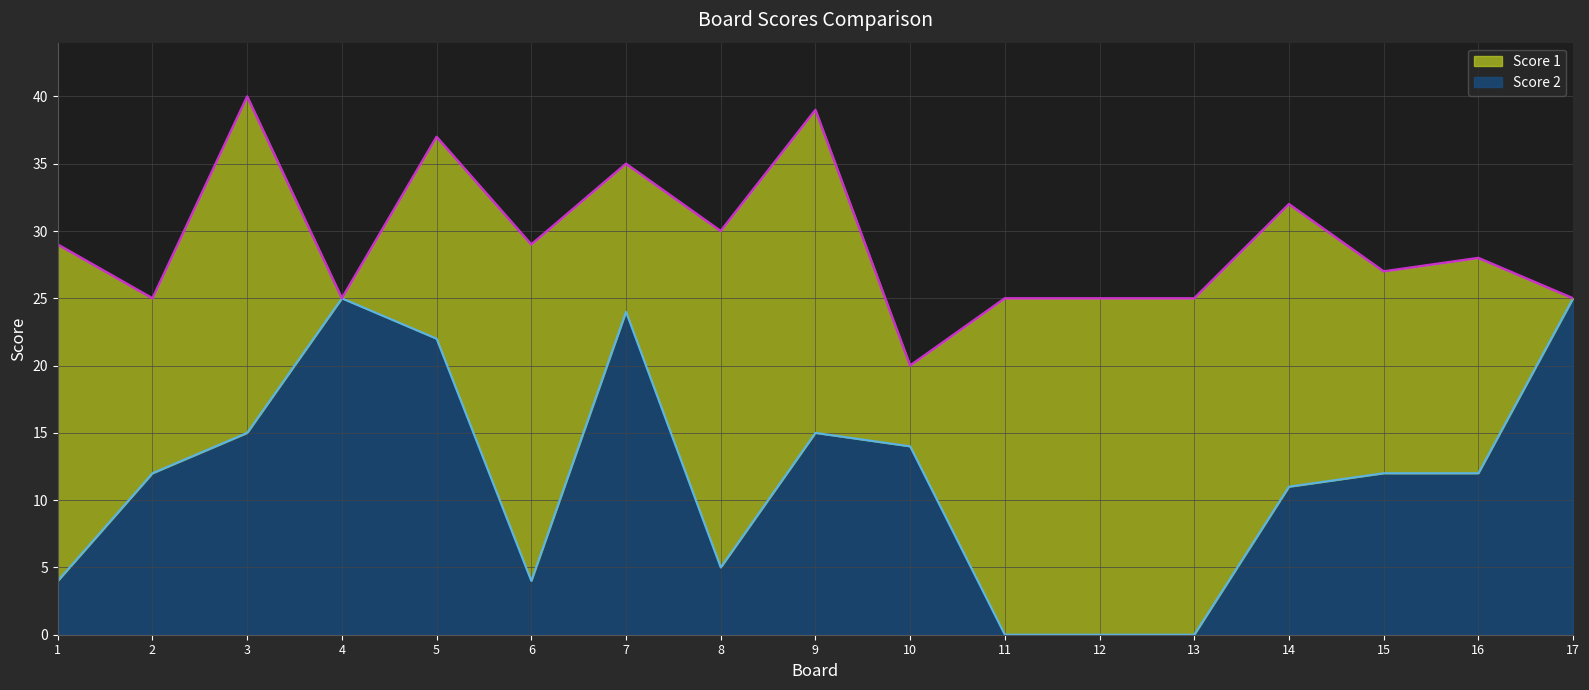

What is the value of the 17th point from the left?

25